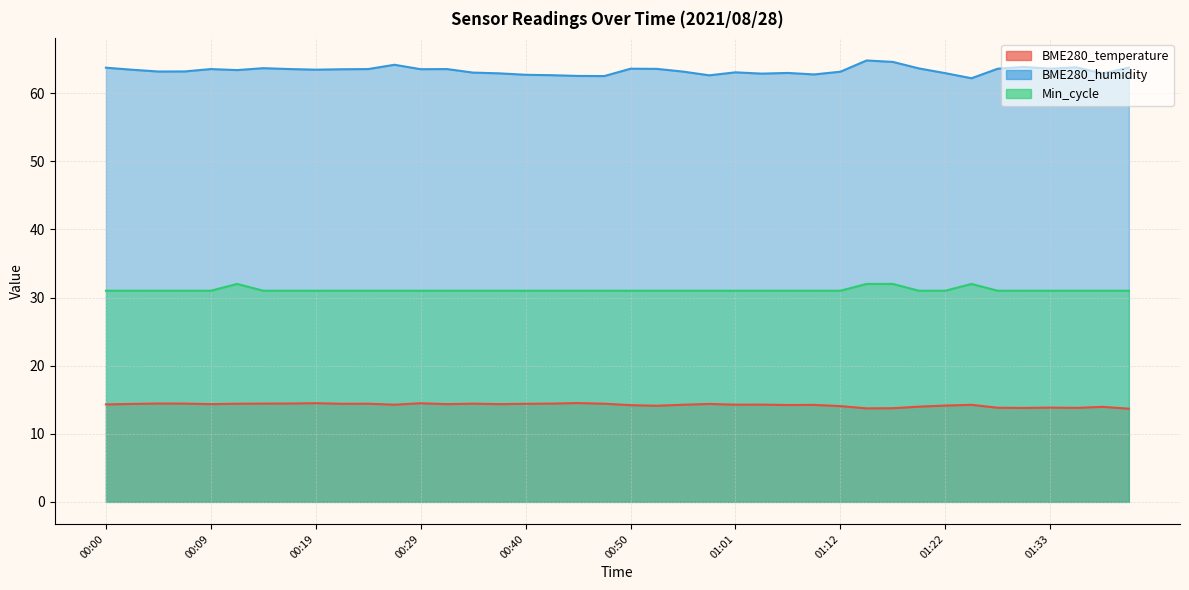

Reading left to right, extract all data points from this chart.

BME280_temperature: 14.3	14.4	14.4	14.4	14.3	14.4	14.4	14.4	14.5	14.4	14.4	14.3	14.5	14.3	14.4	14.3	14.4	14.4	14.5	14.4	14.2	14.1	14.3	14.4	14.3	14.3	14.2	14.2	14.1	13.7	13.8	14.0	14.1	14.2	13.8	13.8	13.8	13.8	13.9	13.7
BME280_humidity: 63.8	63.5	63.2	63.2	63.5	63.4	63.7	63.5	63.5	63.5	63.5	64.2	63.5	63.5	63.0	62.9	62.7	62.6	62.5	62.5	63.6	63.6	63.2	62.6	63.1	62.9	63.0	62.8	63.2	64.8	64.6	63.6	63.0	62.2	63.6	63.9	63.6	63.8	62.9	63.8
Min_cycle: 31.0	31.0	31.0	31.0	31.0	32.0	31.0	31.0	31.0	31.0	31.0	31.0	31.0	31.0	31.0	31.0	31.0	31.0	31.0	31.0	31.0	31.0	31.0	31.0	31.0	31.0	31.0	31.0	31.0	32.0	32.0	31.0	31.0	32.0	31.0	31.0	31.0	31.0	31.0	31.0